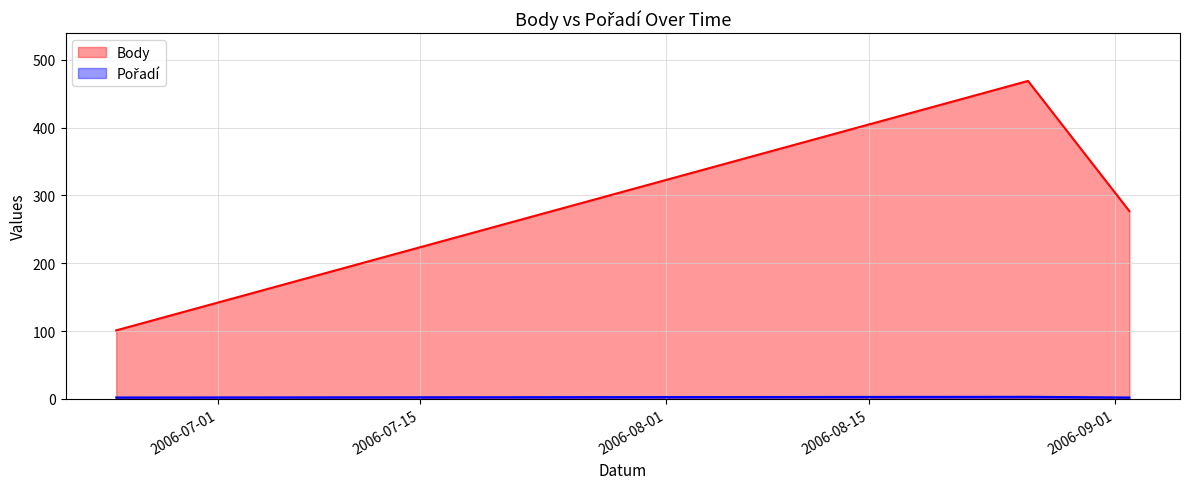

At which label does Body reach its minimum?

2006-06-24